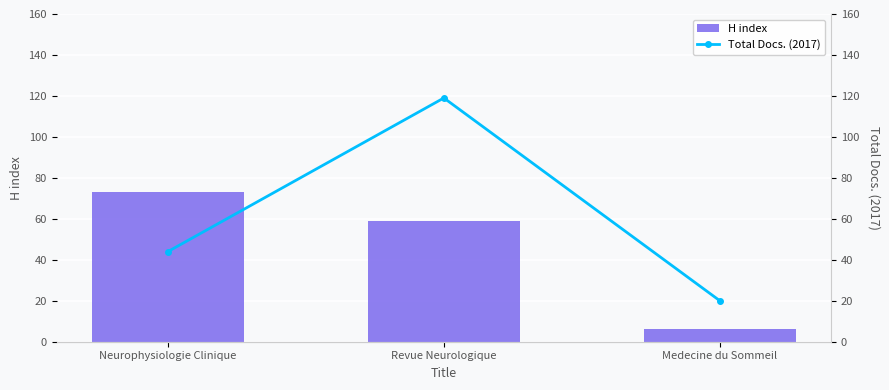

Which series has the largest range (max minus min)?

Total Docs. (2017)